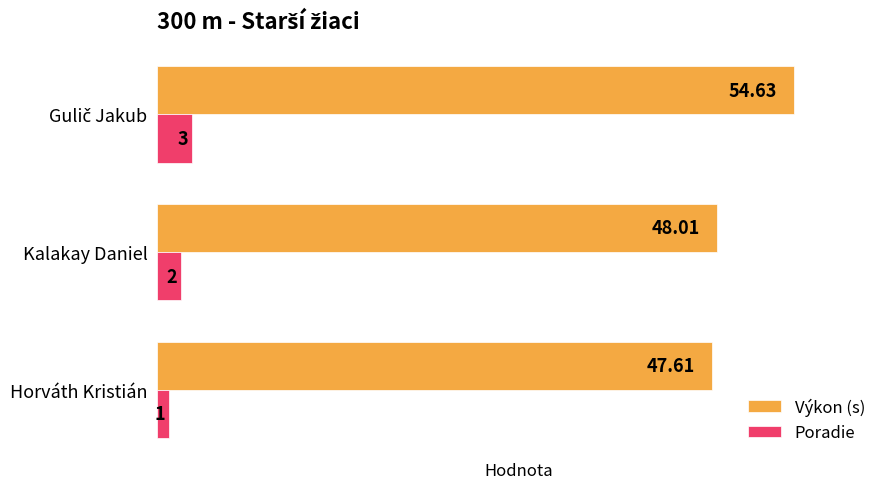

What is the difference between the maximum and minimum values in the Výkon (s) series?

7.0